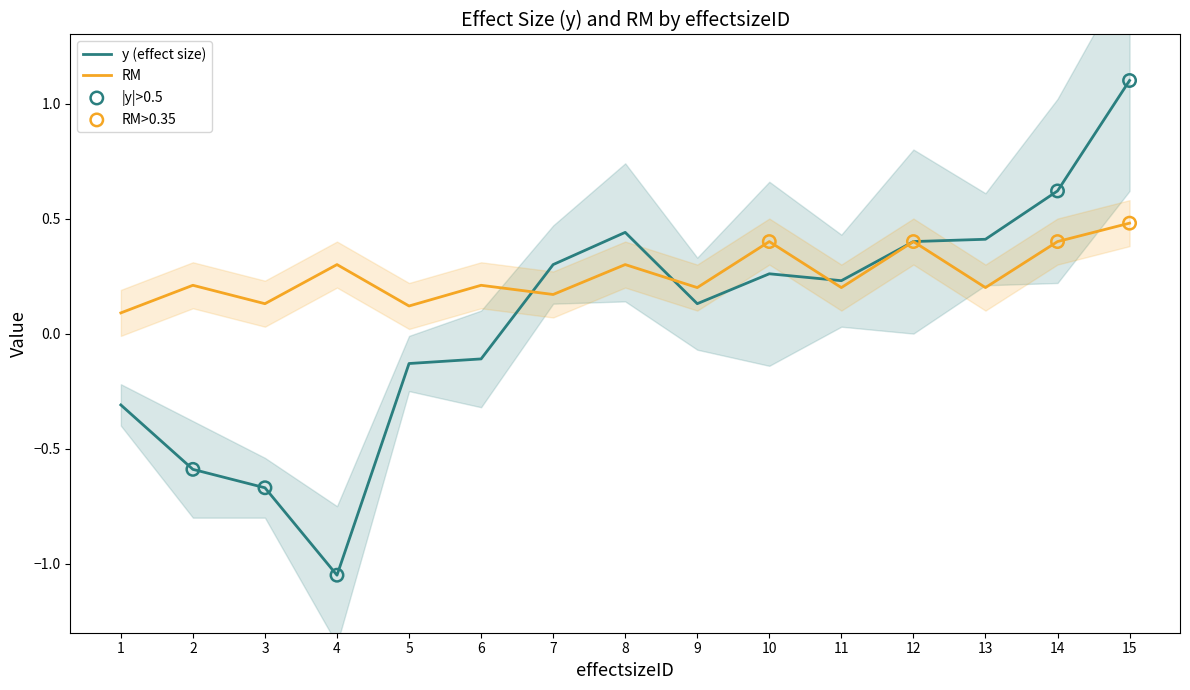

What are all the series names shown in the legend?

y (effect size), RM